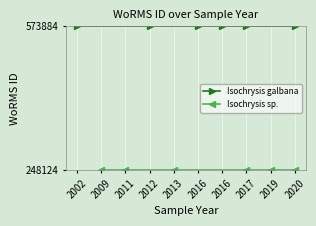

Reading right to left, transcribe all the data shown in this chart.

Isochrysis galbana: 573884	573884	573884	573884	573884	573884
Isochrysis sp.: 248124	248124	248124	248124	248124	248124